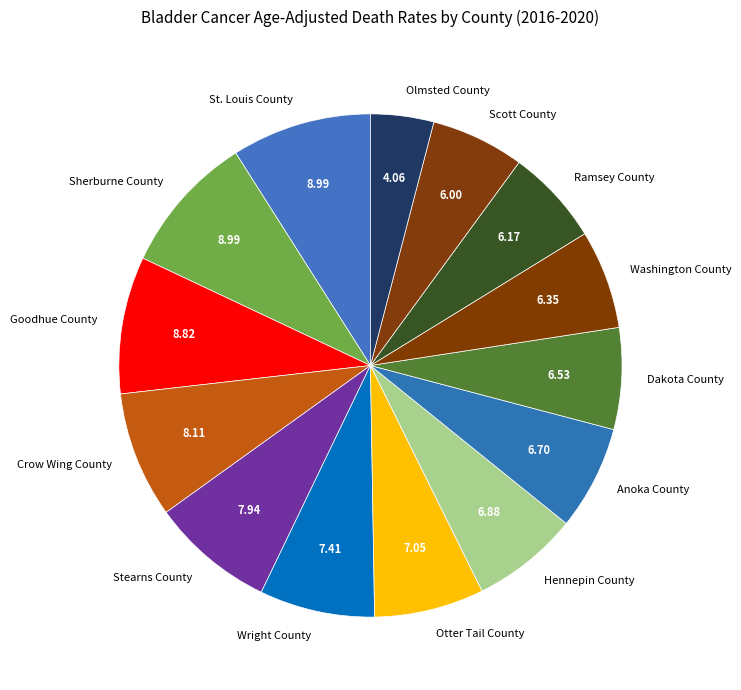

Does any single category account for the majority?

No